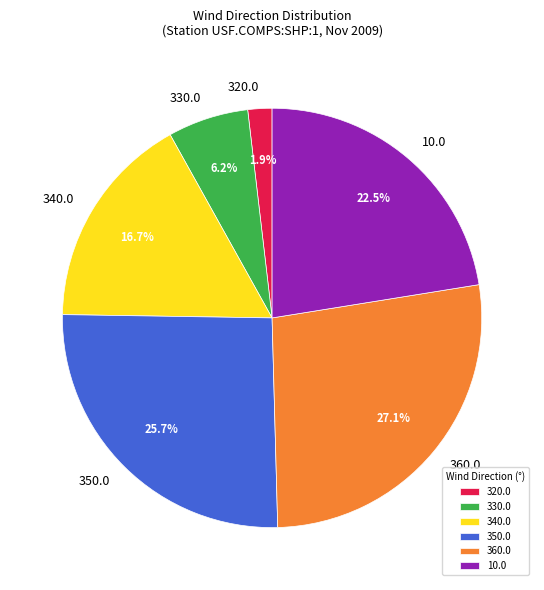

What portion of the pie excludes 340.0?

83.3%